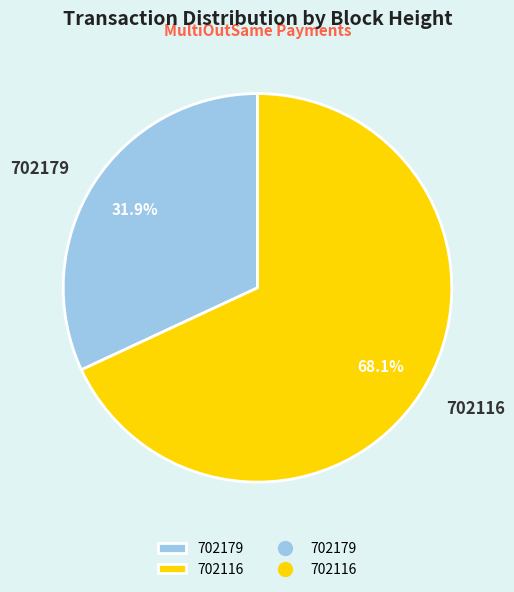

To the nearest percent, what is the combined percentage of 702116 and 702179?

100%